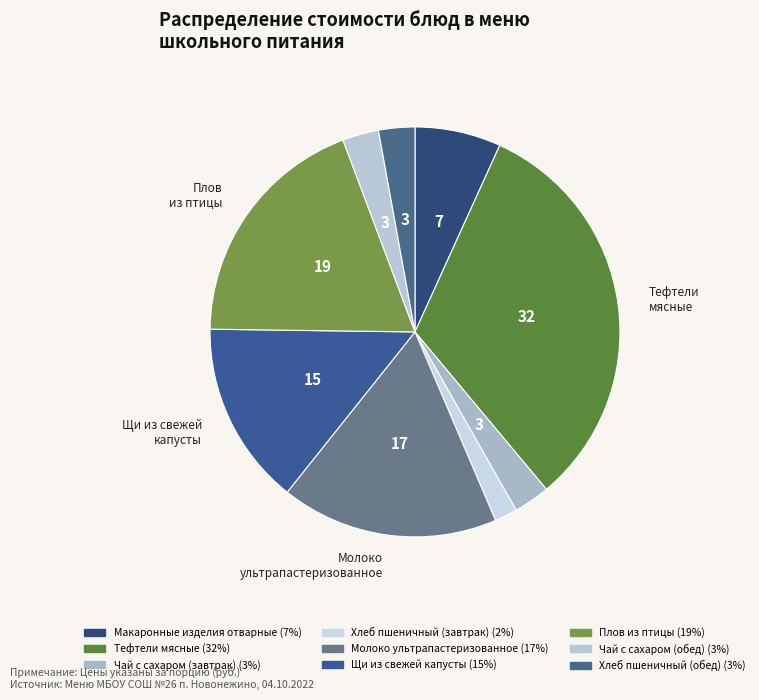

Which category has the biggest portion of the pie?

тефтели мясные